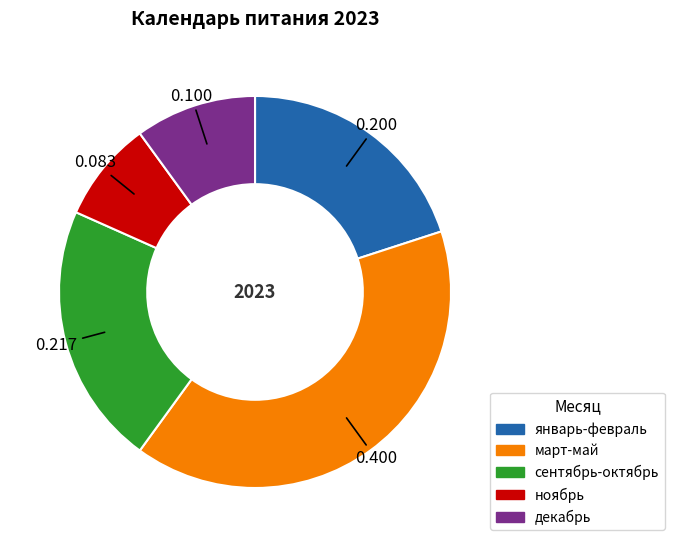

Is there any slice that represents more than half of the pie?

No